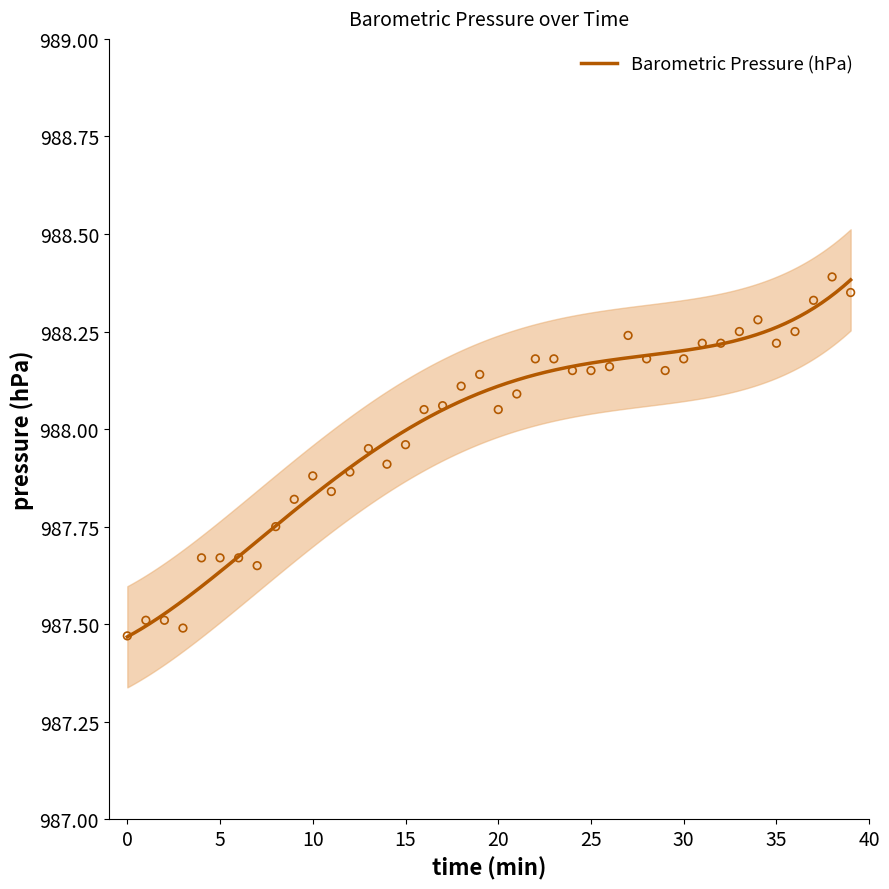

Between 15 and 21, which is larger?

21